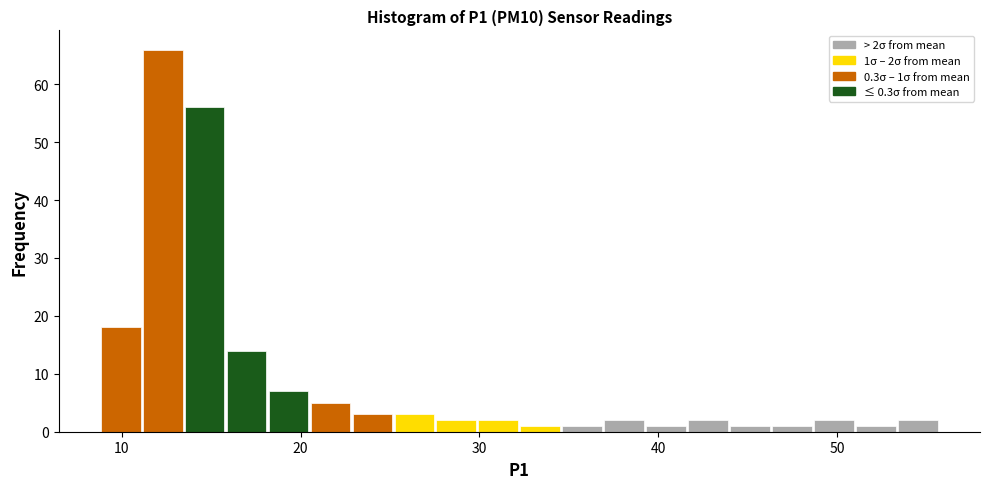

Around what value on the x-axis is the tallest bar? Give the approximate position of its centre, as read against the axis.

12